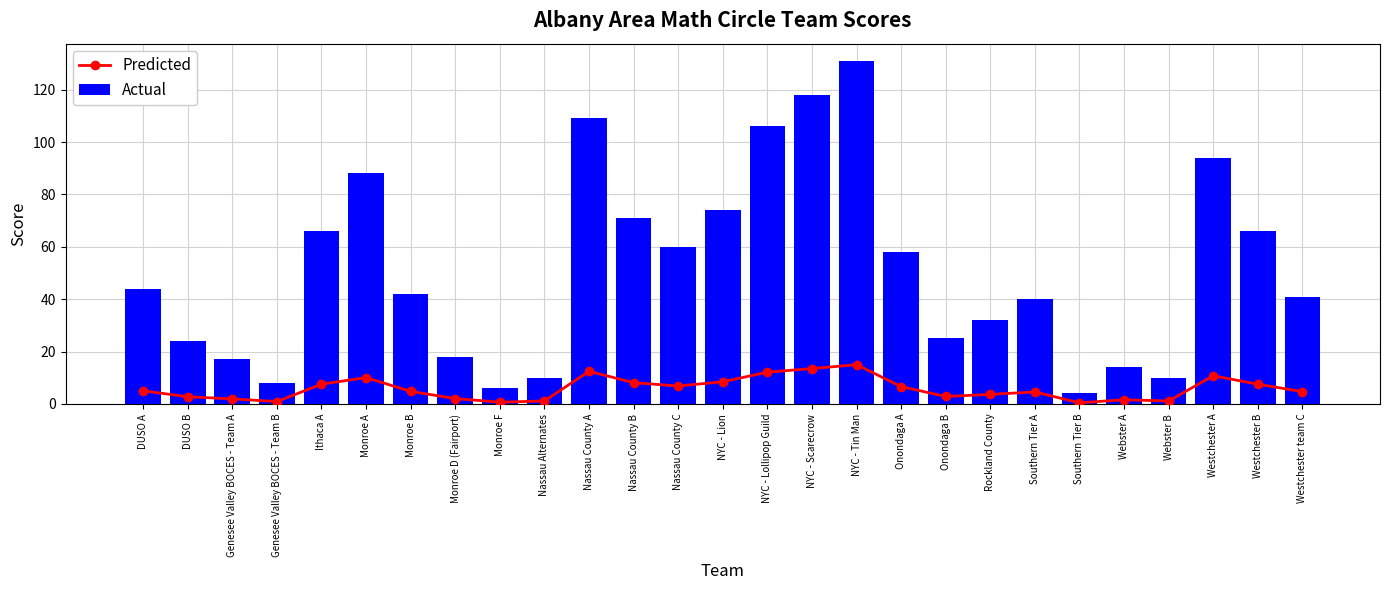

Reading left to right, extract all data points from this chart.

Predicted: DUSO A=5.0	DUSO B=2.7	Genesee Valley BOCES - Team A=1.9	Genesee Valley BOCES - Team B=0.9	Ithaca A=7.6	Monroe A=10.1	Monroe B=4.8	Monroe D (Fairport)=2.1	Monroe F=0.7	Nassau Alternates=1.1	Nassau County A=12.5	Nassau County B=8.1	Nassau County C=6.9	NYC - Lion=8.5	NYC - Lollipop Guild=12.1	NYC - Scarecrow=13.5	NYC - Tin Man=15.0	Onondaga A=6.6	Onondaga B=2.9	Rockland County=3.7	Southern Tier A=4.6	Southern Tier B=0.5	Webster A=1.6	Webster B=1.1	Westchester A=10.8	Westchester B=7.6	Westchester team C=4.7
Actual: DUSO A=44.0	DUSO B=24.0	Genesee Valley BOCES - Team A=17.0	Genesee Valley BOCES - Team B=8.0	Ithaca A=66.0	Monroe A=88.0	Monroe B=42.0	Monroe D (Fairport)=18.0	Monroe F=6.0	Nassau Alternates=10.0	Nassau County A=109.0	Nassau County B=71.0	Nassau County C=60.0	NYC - Lion=74.0	NYC - Lollipop Guild=106.0	NYC - Scarecrow=118.0	NYC - Tin Man=131.0	Onondaga A=58.0	Onondaga B=25.0	Rockland County=32.0	Southern Tier A=40.0	Southern Tier B=4.0	Webster A=14.0	Webster B=10.0	Westchester A=94.0	Westchester B=66.0	Westchester team C=41.0